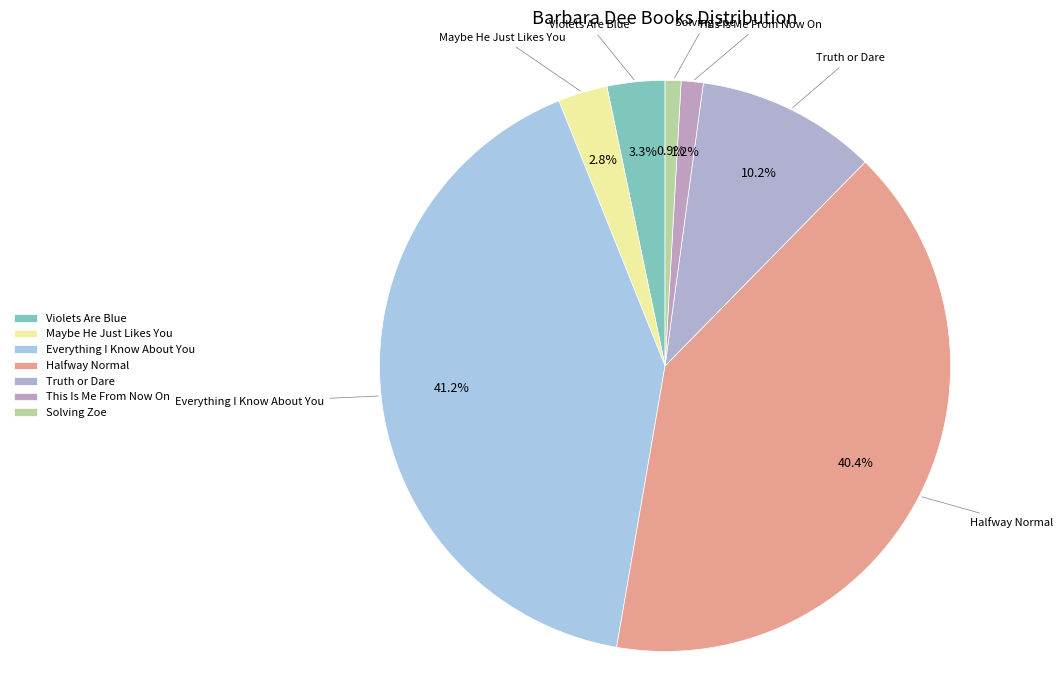

How much of the chart is everything except This Is Me From Now On?

98.8%